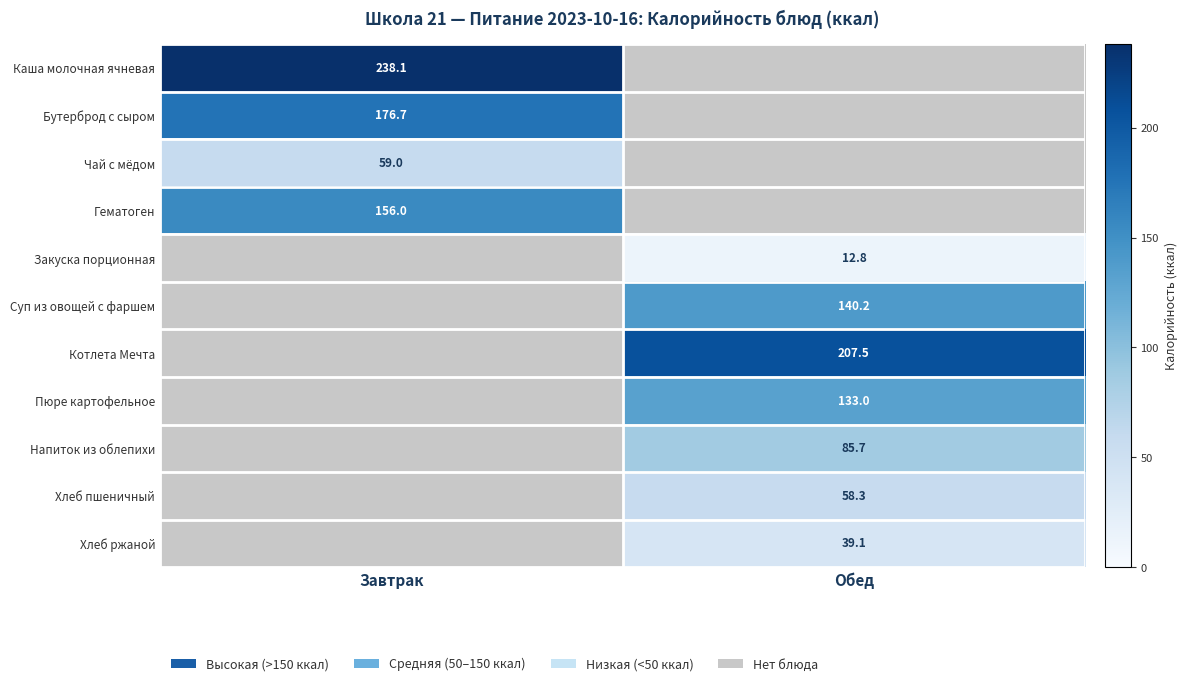

The value of Суп из овощей с фаршем at Обед is 50.3. True or false?

False